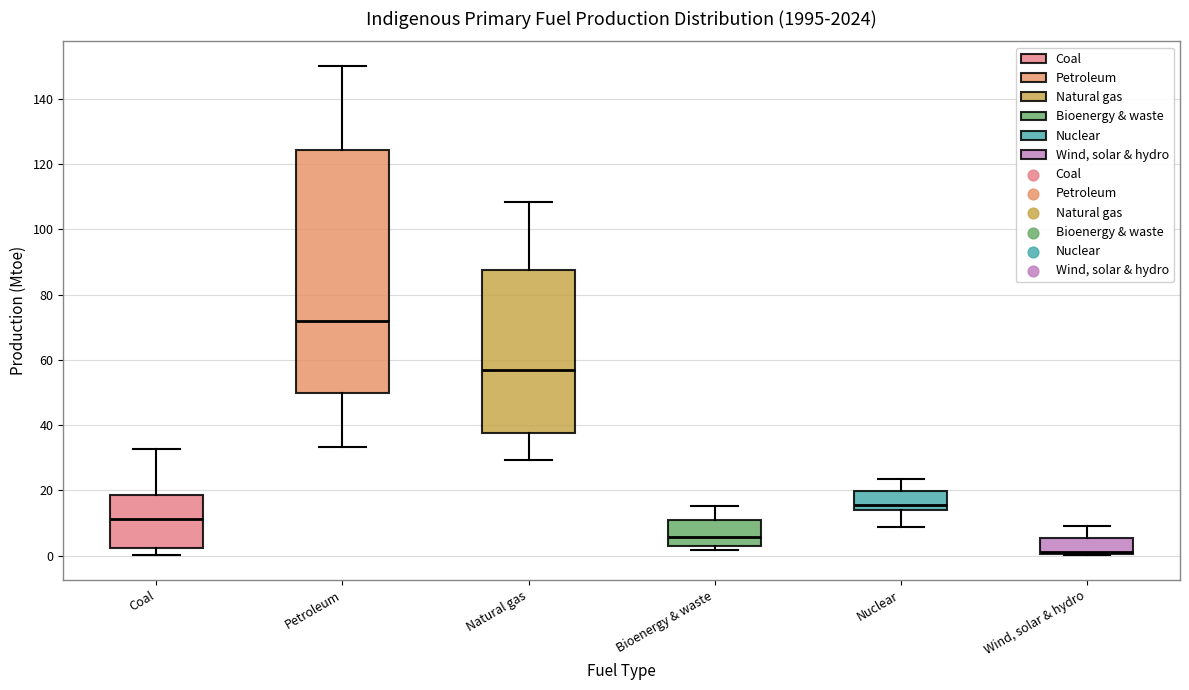

Where does the median line of the box for Wind, solar & hydro sit on the y-axis? The values are not printed on the chart, so give them approximately, as read against the axis.

2